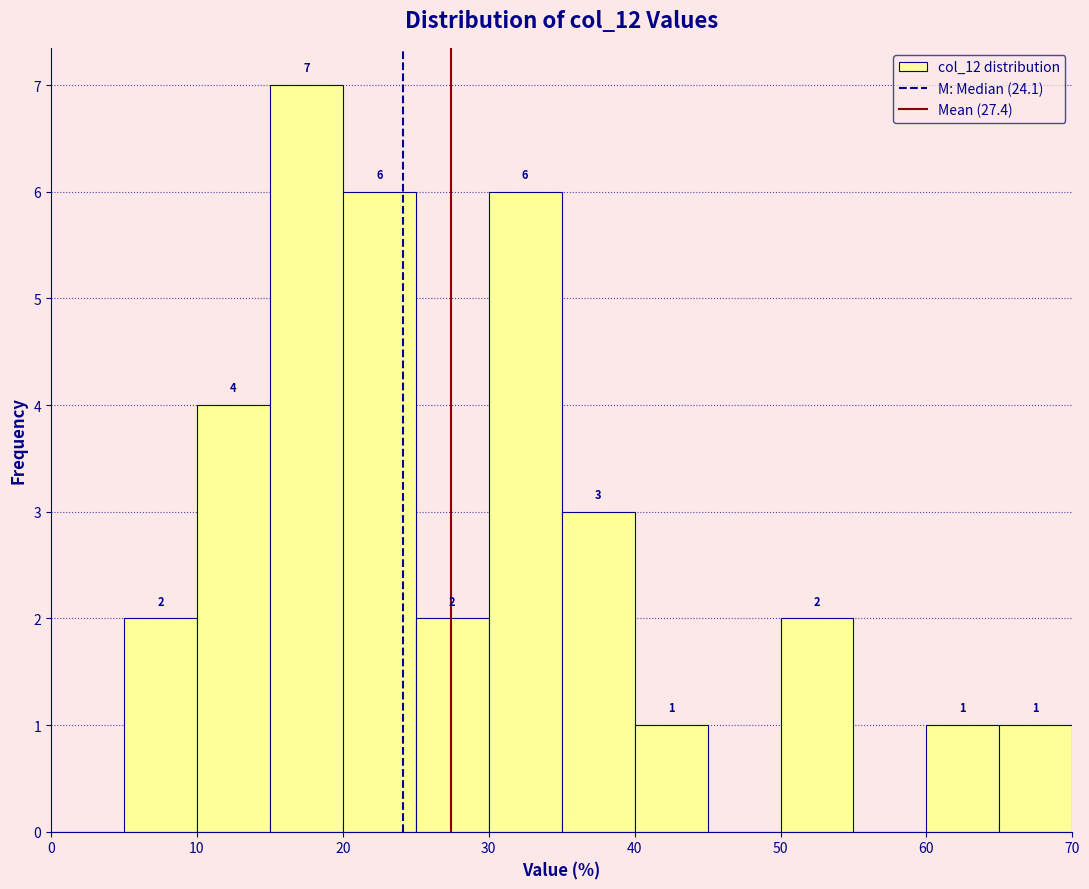

Which range on the x-axis has the tallest bar?

15 to 20